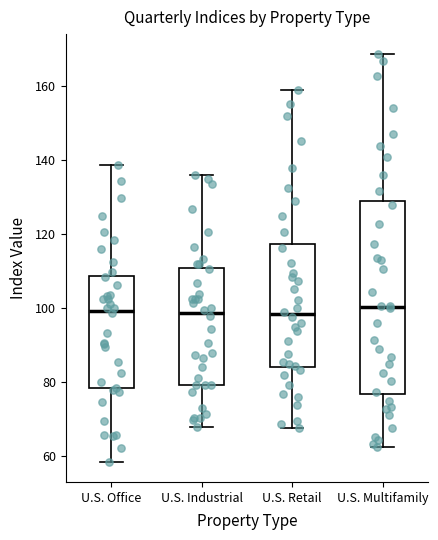

Reading left to right, read every box against the y-axis: the position of its median line, the range the box covers, and the ends of its whiskers. The values are not printed on the chart, so give them approximately, as read against the axis.

U.S. Office: median 100, box 78 to 108, whiskers 58 to 138
U.S. Industrial: median 98, box 80 to 110, whiskers 68 to 136
U.S. Retail: median 98, box 84 to 118, whiskers 68 to 160
U.S. Multifamily: median 100, box 76 to 128, whiskers 62 to 168